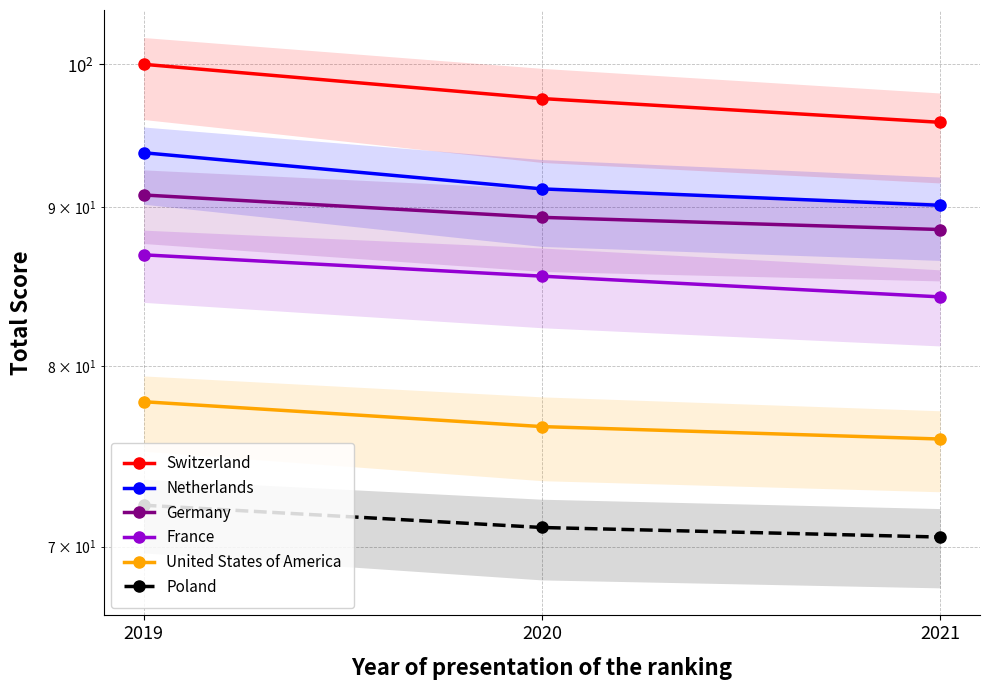

Reading left to right, extract all data points from this chart.

Switzerland: 2019=100.0	2020=97.5	2021=95.8
Netherlands: 2019=93.7	2020=91.2	2021=90.1
Germany: 2019=90.8	2020=89.3	2021=88.5
France: 2019=86.9	2020=85.5	2021=84.2
United States of America: 2019=77.9	2020=76.5	2021=75.8
Poland: 2019=72.2	2020=71.0	2021=70.5